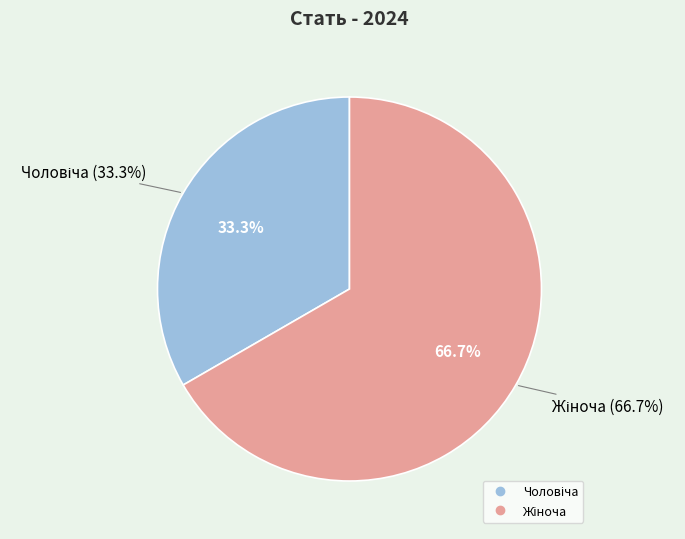

Rank the categories by value from lowest to highest.

Чоловіча, Жіноча